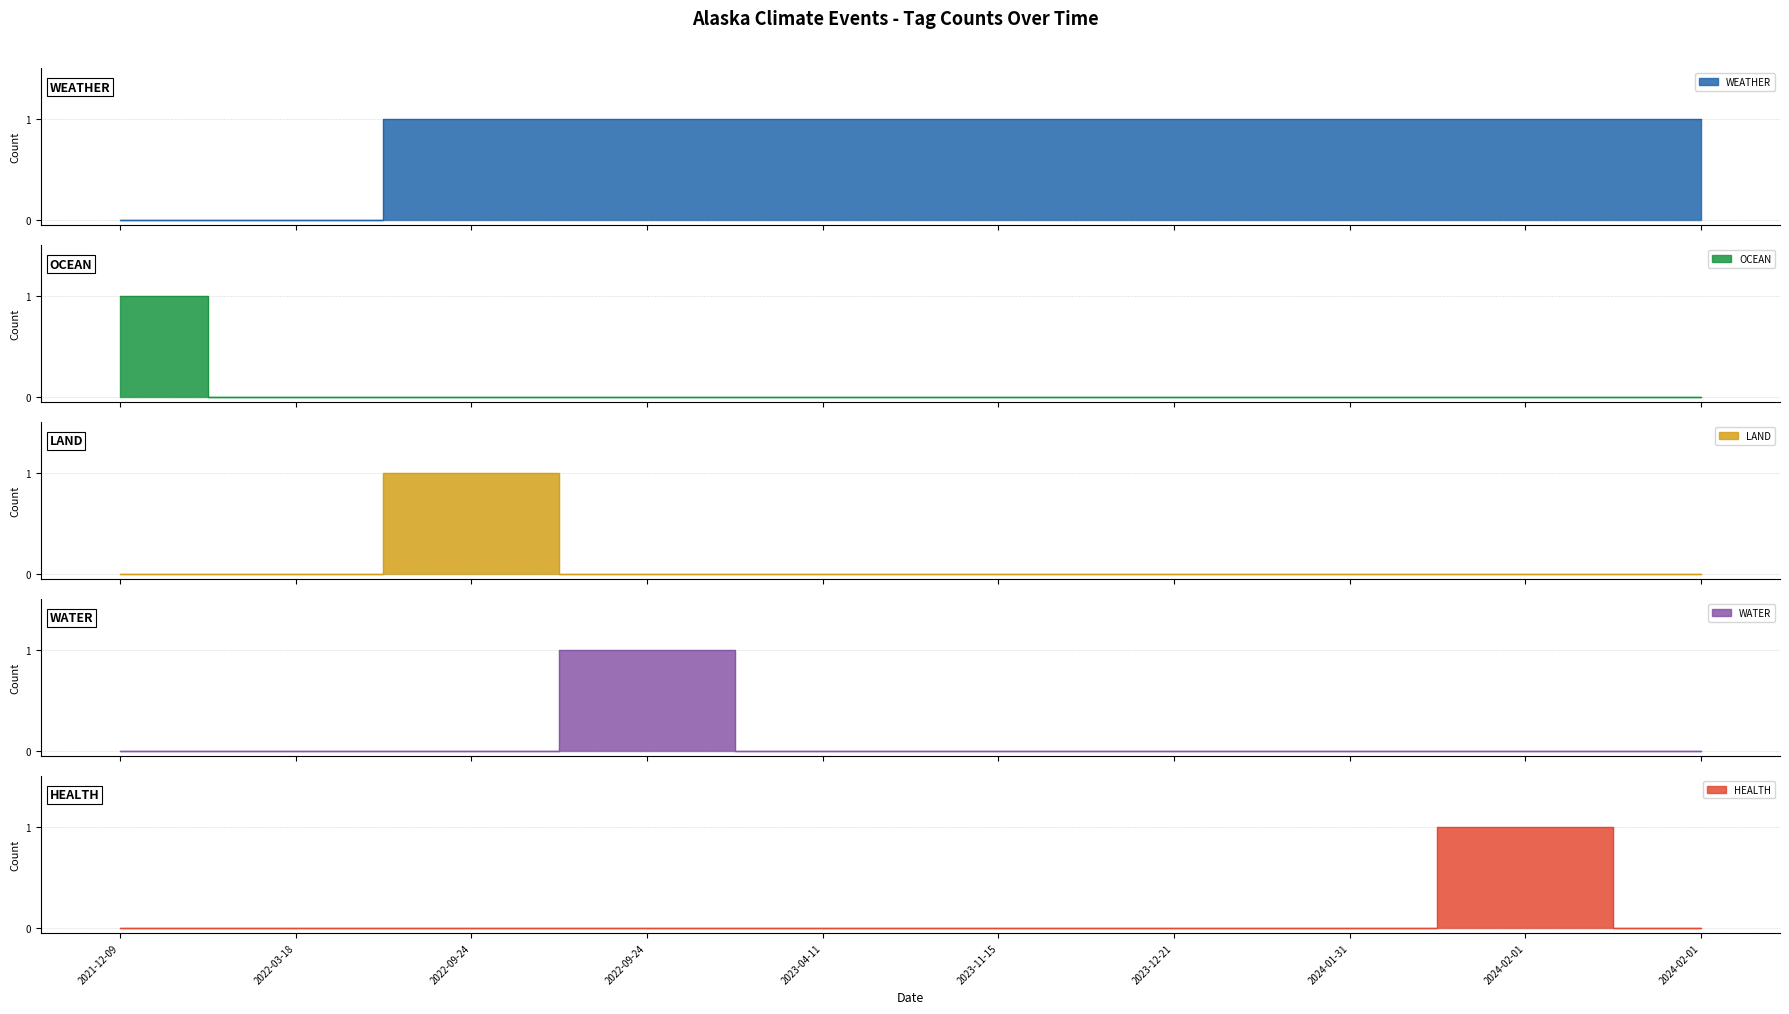

How many HEALTH values are between 0 and 1?

10